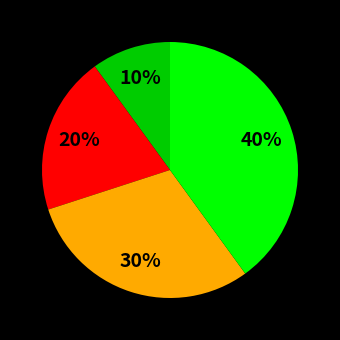

Is there a majority slice in this chart?

No